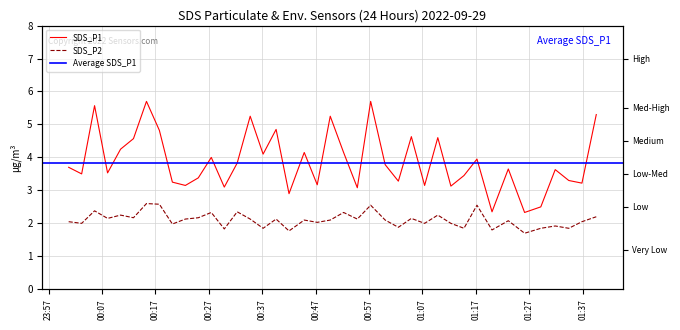

At which category is the sum across all series the highest?

00:57